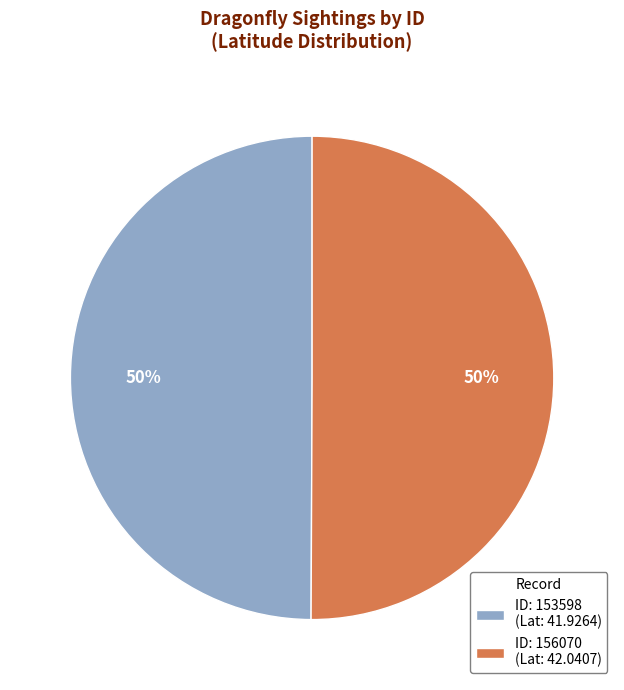

Is the sum of ID: 156070 (Lat: 42.0407) and ID: 153598 (Lat: 41.9264) greater than half?

Yes